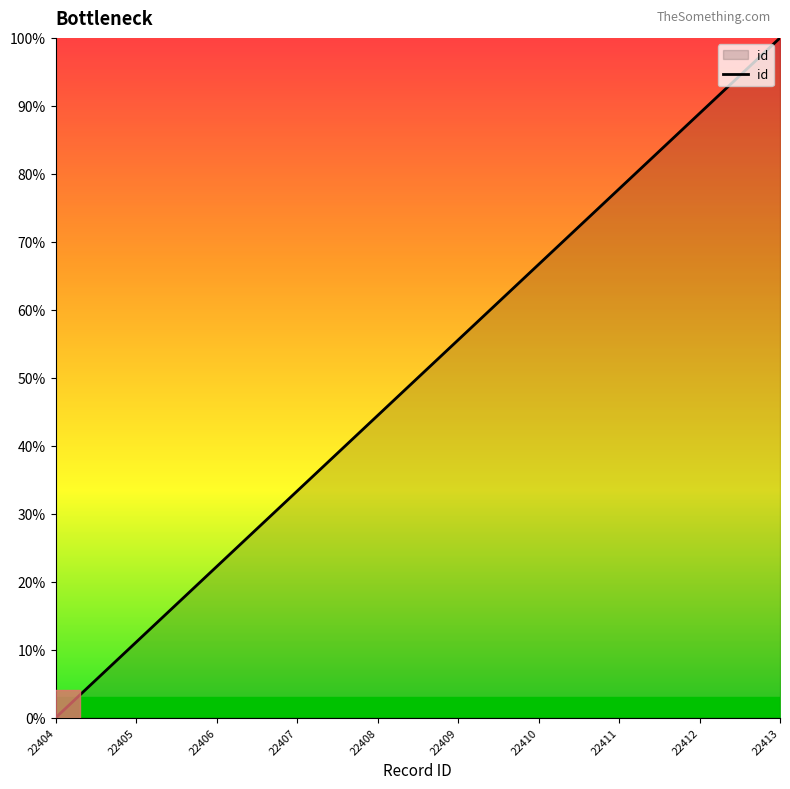

Reading right to left, list all the values displayed in this chart.

22413=100.0	22412=88.9	22411=77.8	22410=66.7	22409=55.6	22408=44.4	22407=33.3	22406=22.2	22405=11.1	22404=0.0